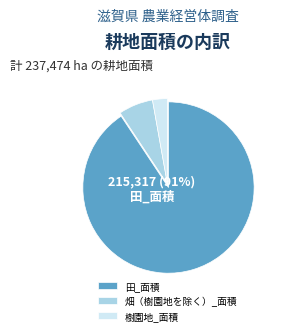

Is the sum of 樹園地_面積 and 畑（樹園地を除く）_面積 greater than half?

No